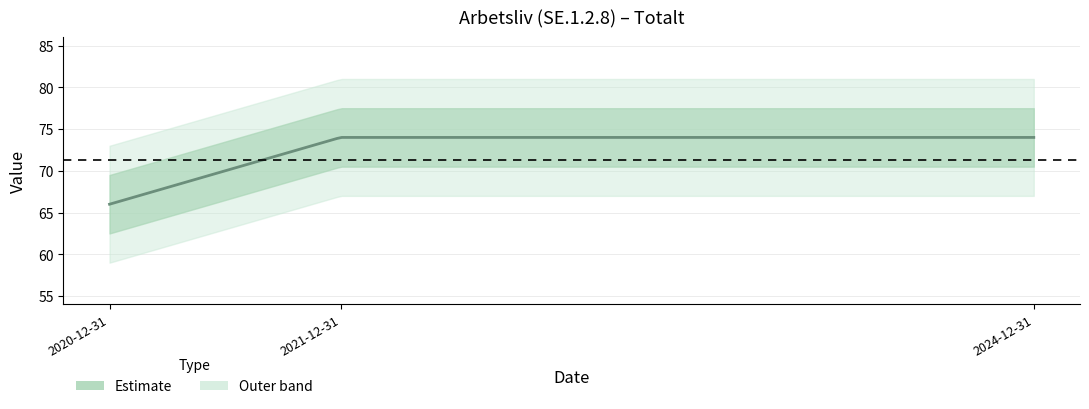

At which label is the value closest to 70?

2020-12-31